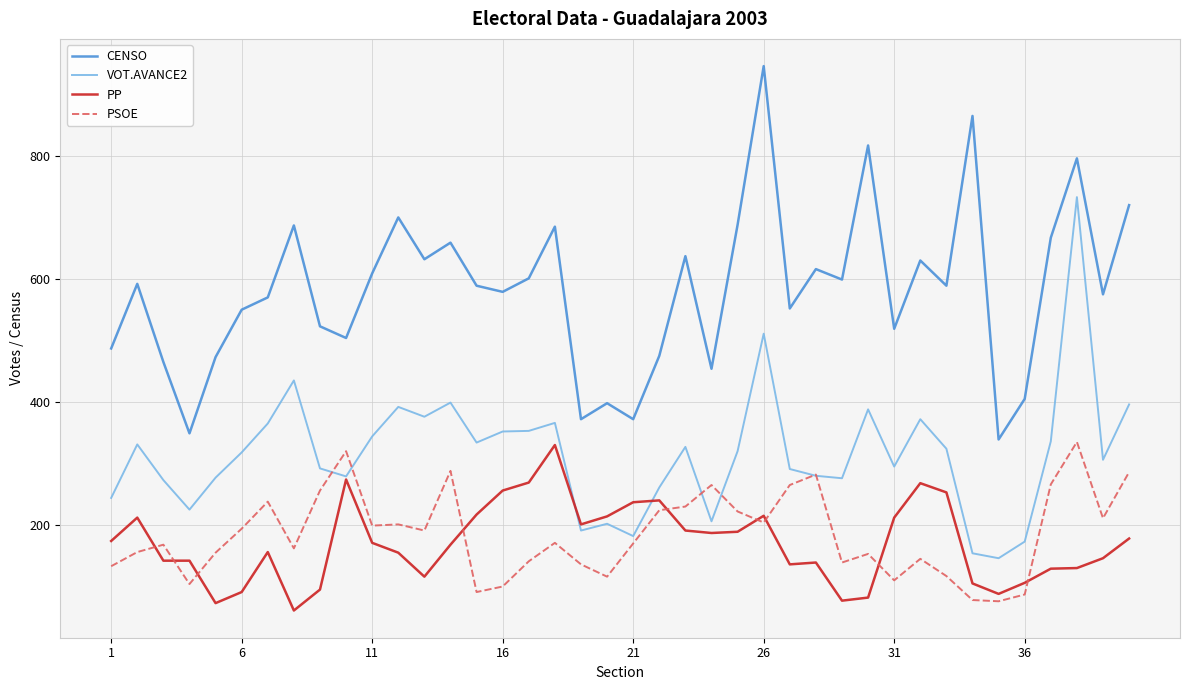

What is the sum of all CENSO values?

23285